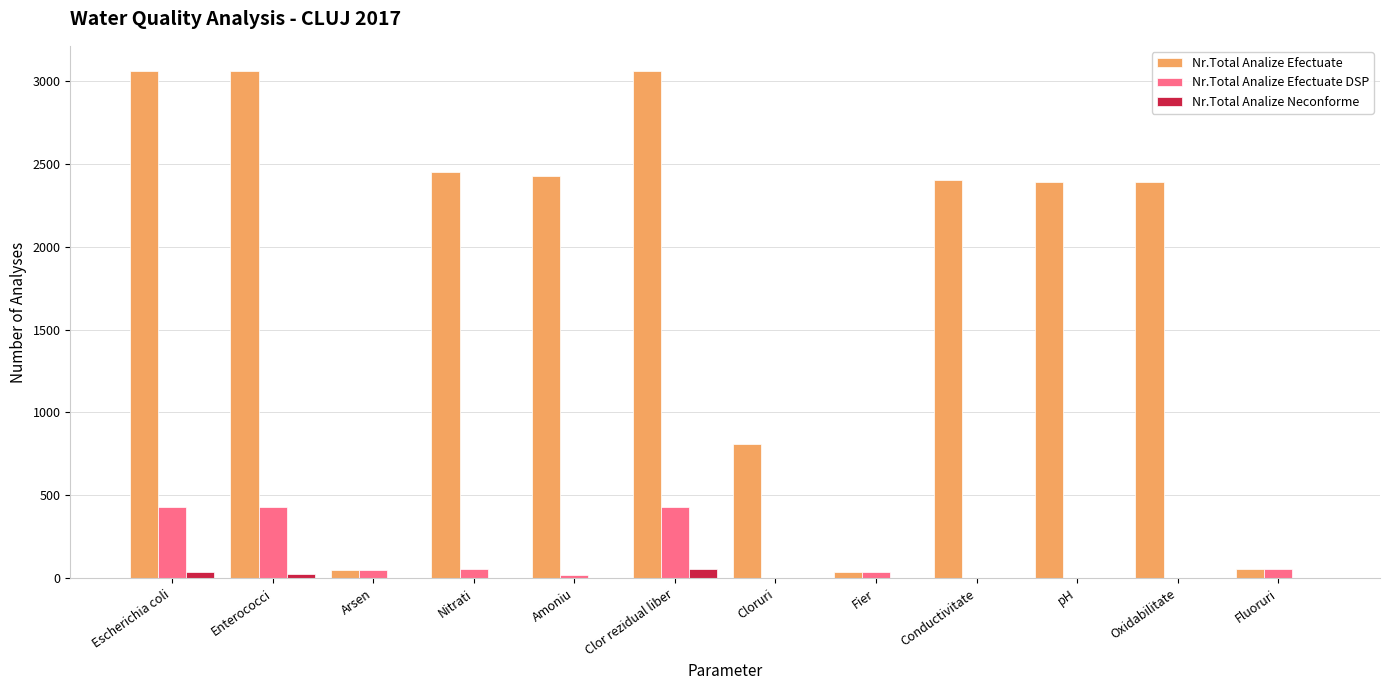

What is the sum of all Nr.Total Analize Efectuate DSP values?

1516